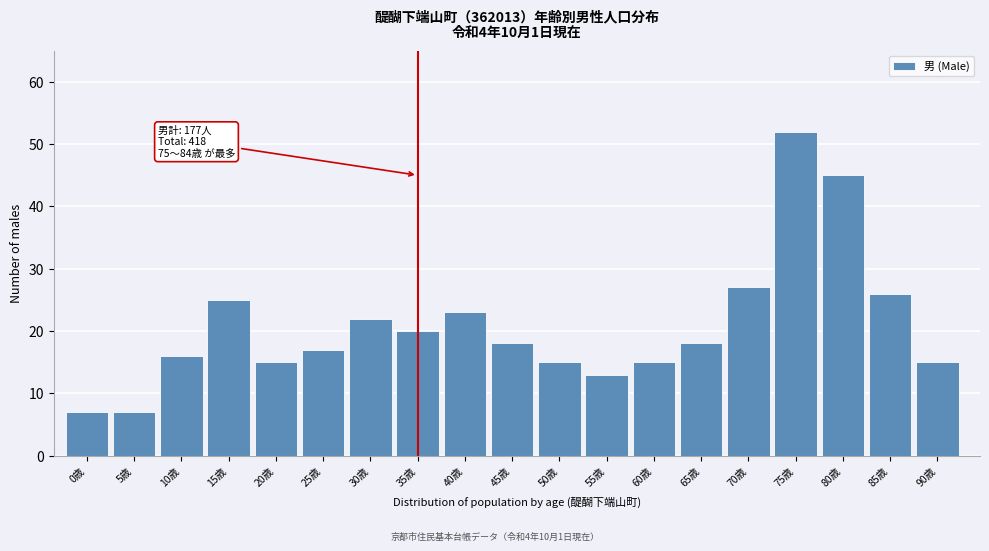

Reading right to left, what are all the values shown in this chart?

90歳=15	85歳=26	80歳=45	75歳=52	70歳=27	65歳=18	60歳=15	55歳=13	50歳=15	45歳=18	40歳=23	35歳=20	30歳=22	25歳=17	20歳=15	15歳=25	10歳=16	5歳=7	0歳=7